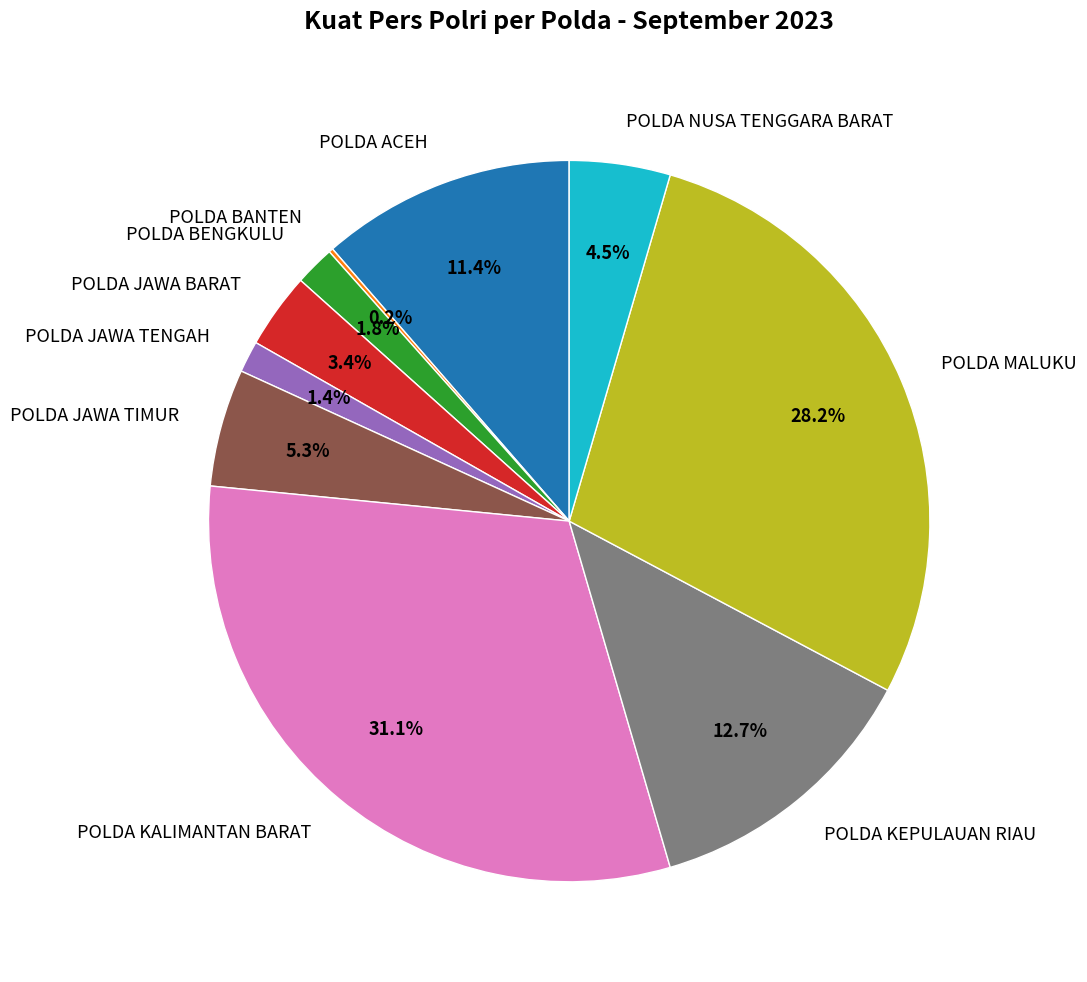

What is the ratio of the value at POLDA JAWA TIMUR to the value at POLDA KEPULAUAN RIAU?

0.4